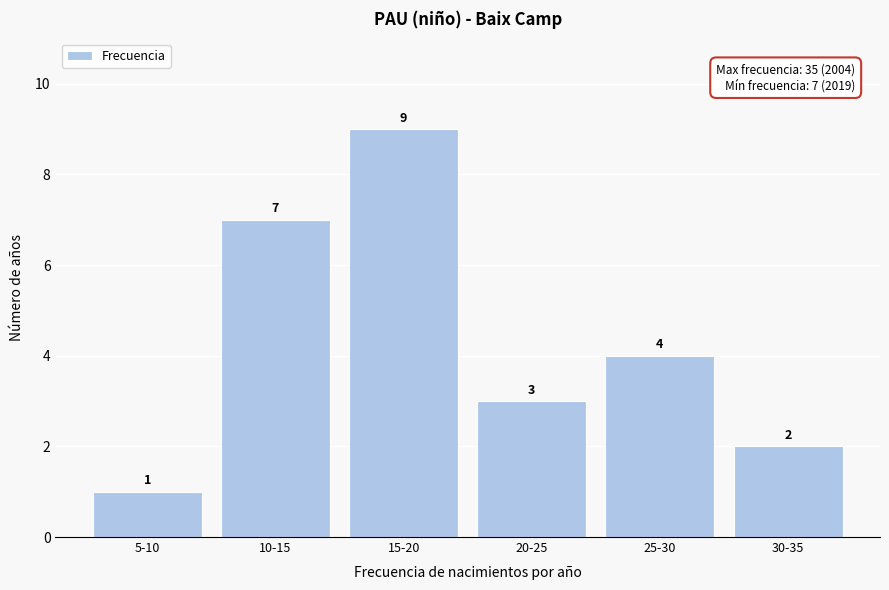

Reading right to left, list all the values displayed in this chart.

30-35=2	25-30=4	20-25=3	15-20=9	10-15=7	5-10=1